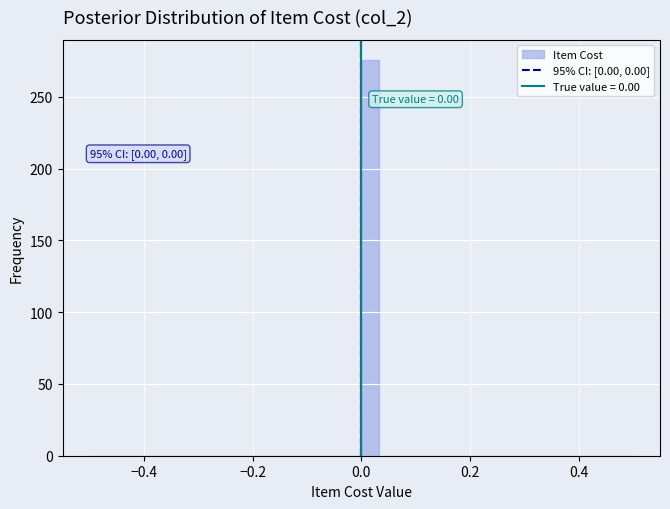

Read against the x-axis, roughly where is the centre of the tallest bar?

0.02